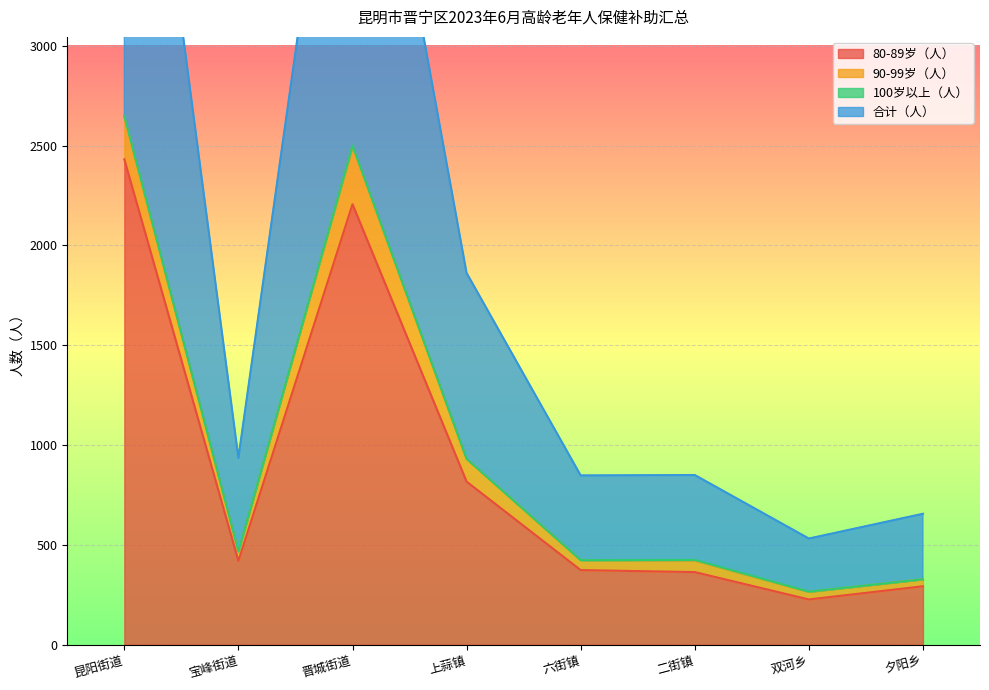

How many data points does each series have?

8